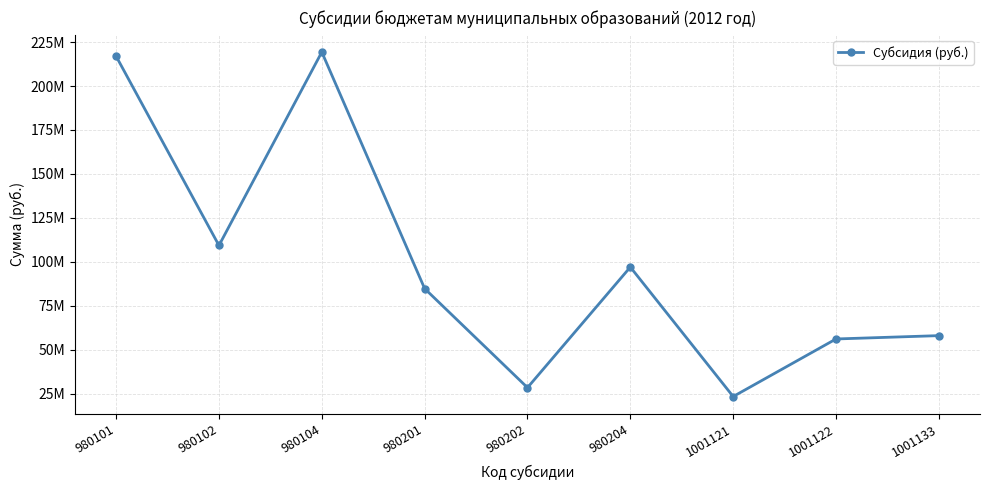

Reading left to right, list all the values displayed in this chart.

216935978.0	109285640.2	219314111.9	84760000.0	28415583.0	96998311.0	23353000.0	56100000.0	58000000.0